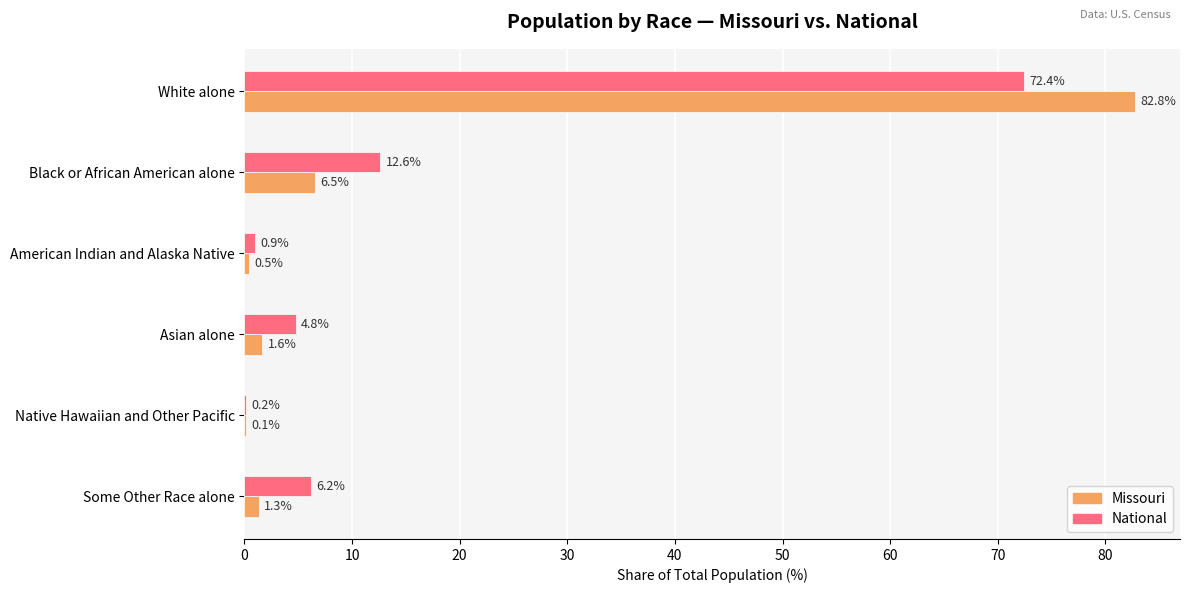

Is it true that National equals 35.5 at White alone?

False